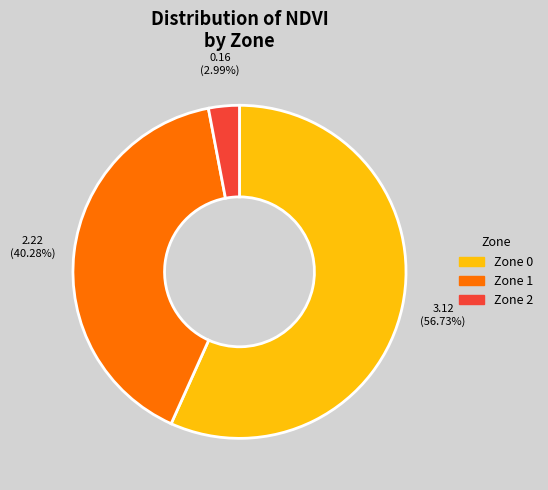

Is there any slice that represents more than half of the pie?

Yes